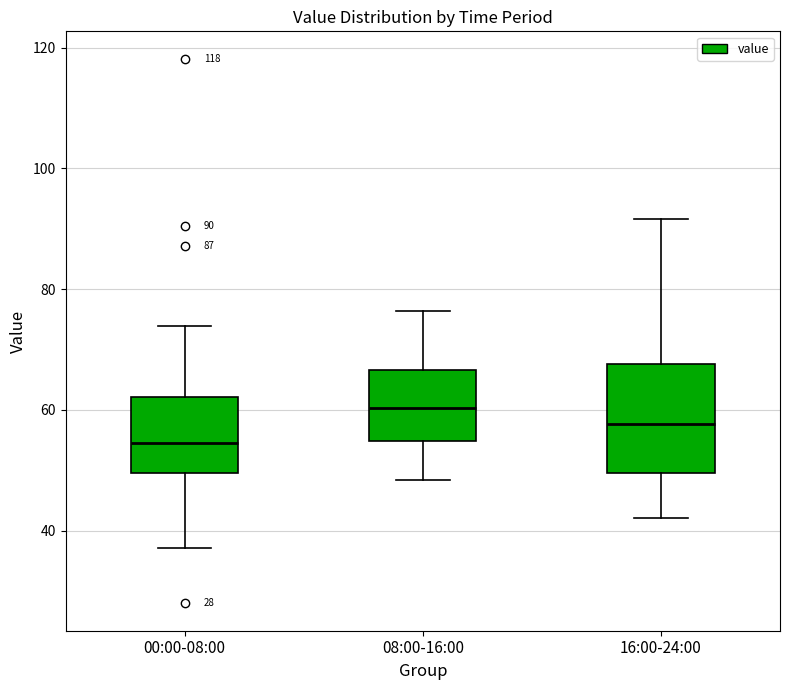

Which box has the lowest median line?

00:00-08:00